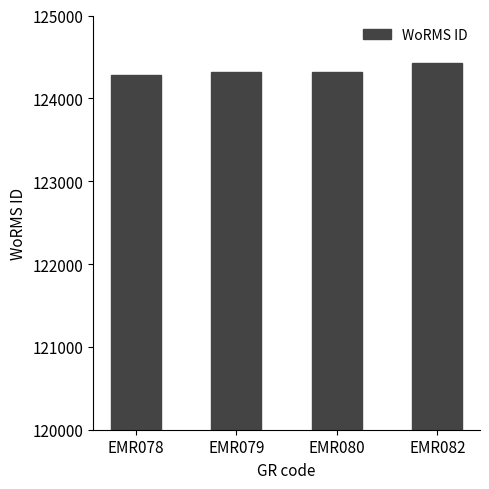

What is the value of the 3rd bar from the left?

124319